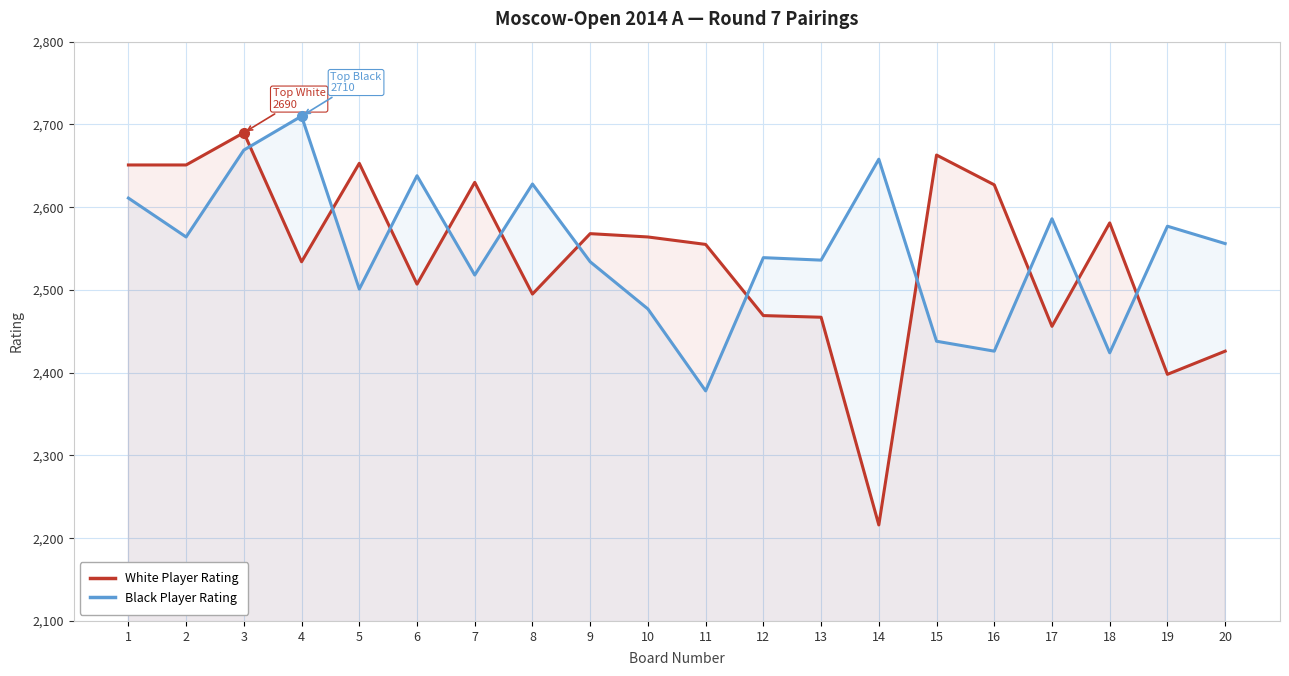

What is the lowest value of the White Player Rating series?

2216